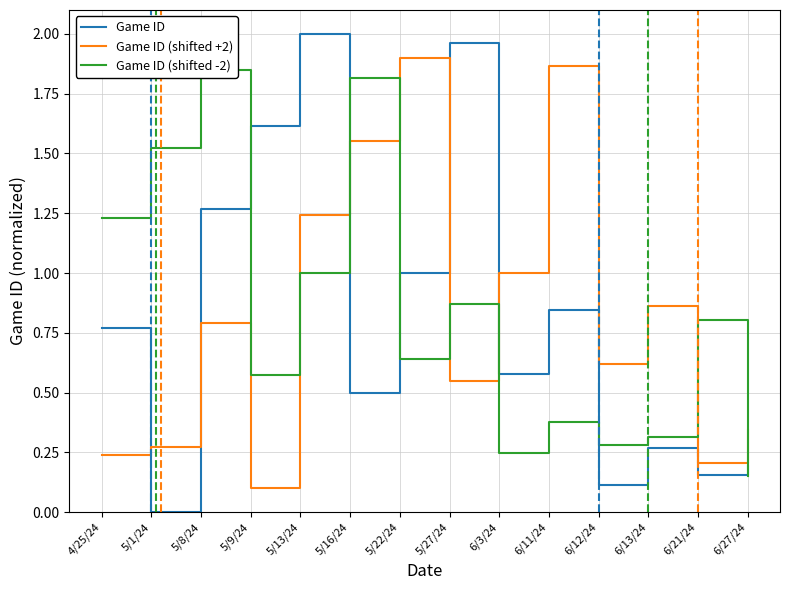

The value of Game ID at 5/27/24 is 3.0. True or false?

False